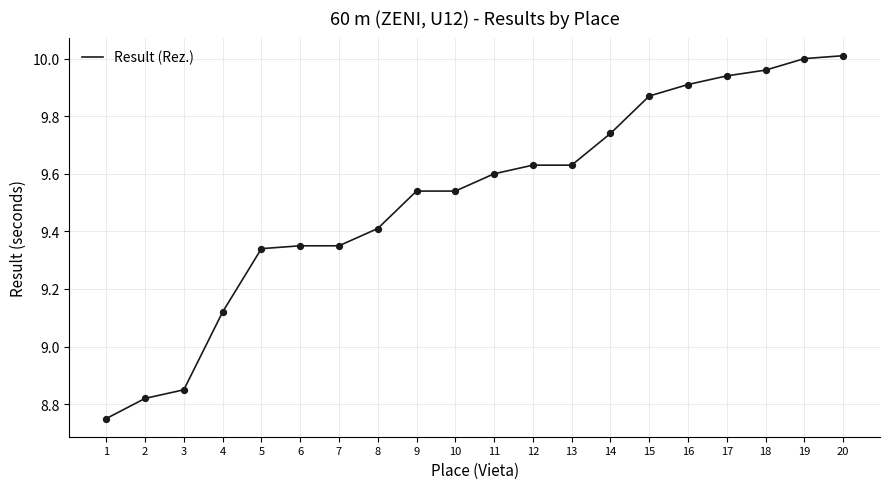

Approximately how many times larger is the value at 12 compared to 19?

1.0